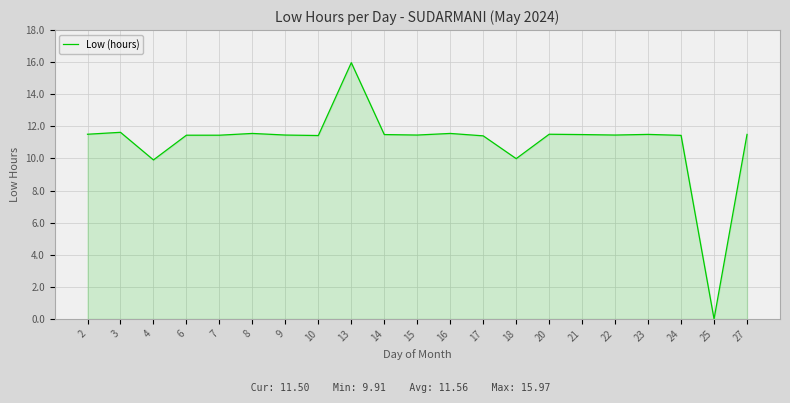

Approximately how many times larger is the value at 8 compared to 10?

1.0